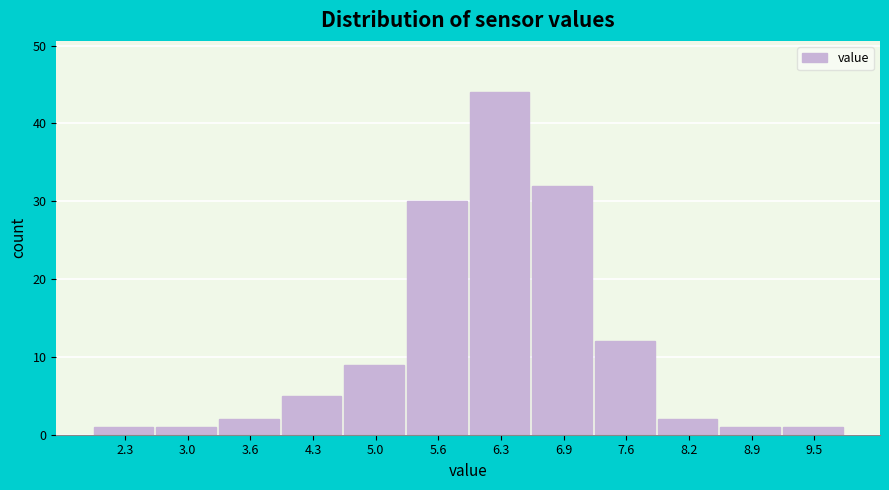

How tall is the bar that spans 7.9 to 8.6 on the x-axis? Neither the bar edges nor the heights are printed on the chart, so give them approximately, as read against the axes.

2